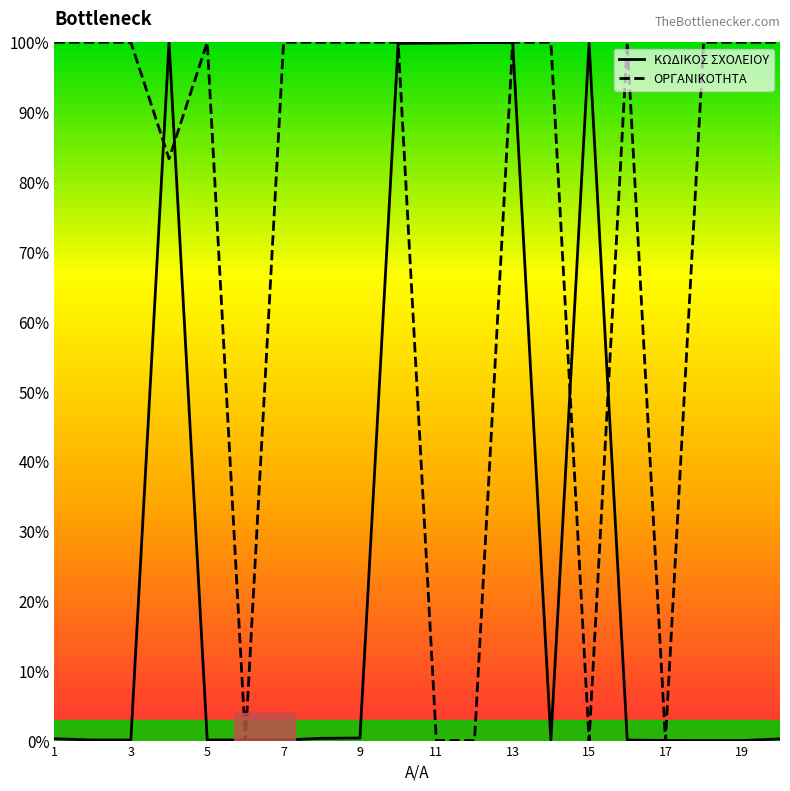

Which series has the largest total across all categories?

ΟΡΓΑΝΙΚΟΤΗΤΑ